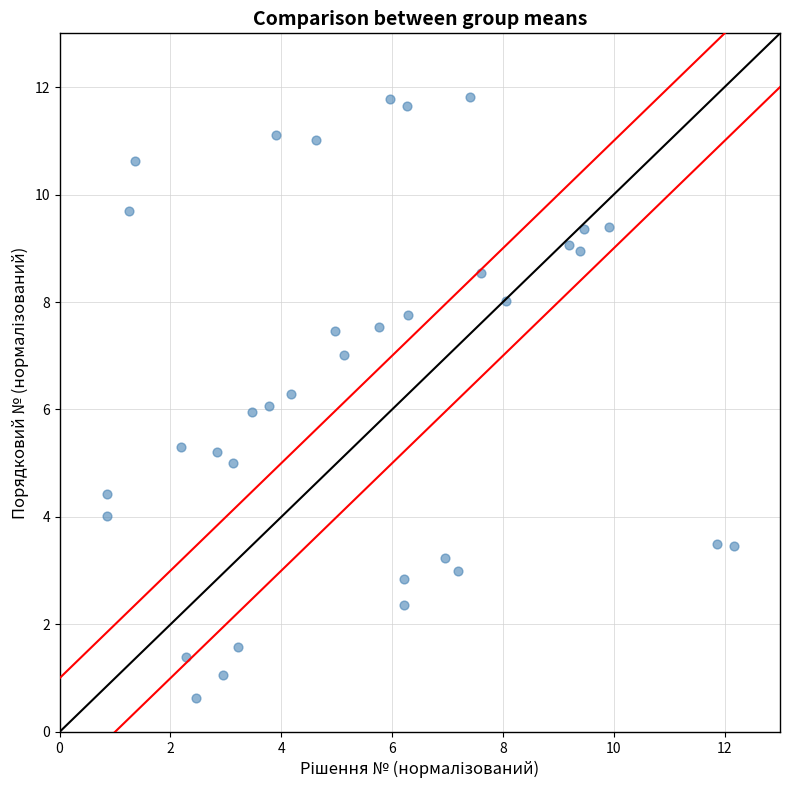

What is the range of Y values (max minus min)?

11.2